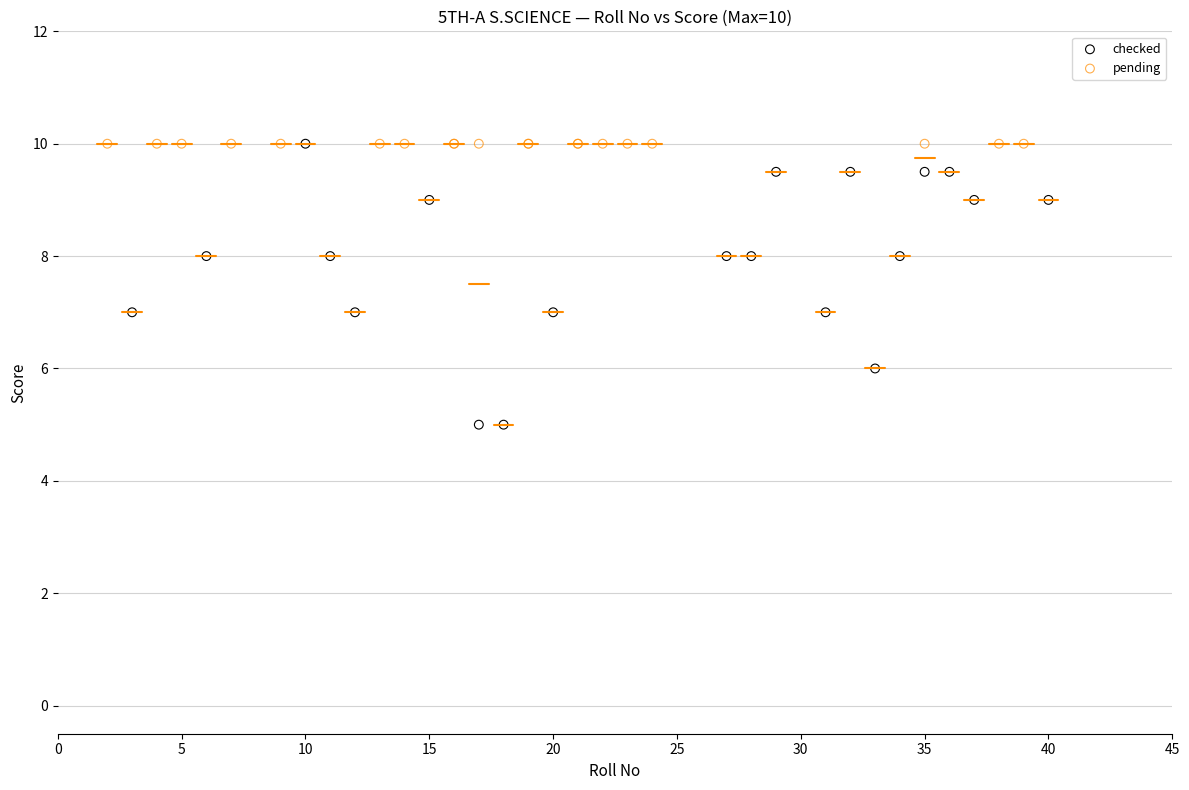

Which series contains the lowest Y value?

checked